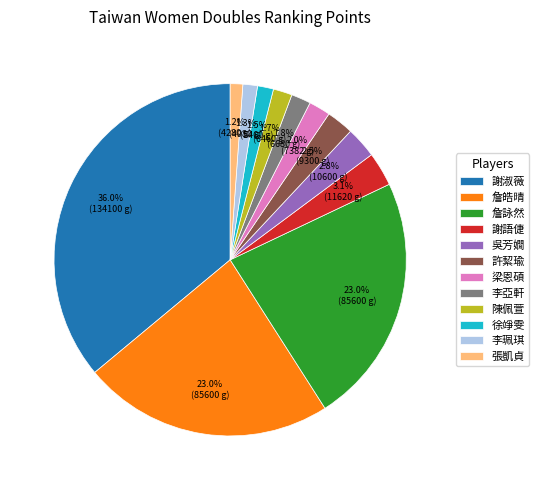

Which category has the biggest portion of the pie?

謝淑薇